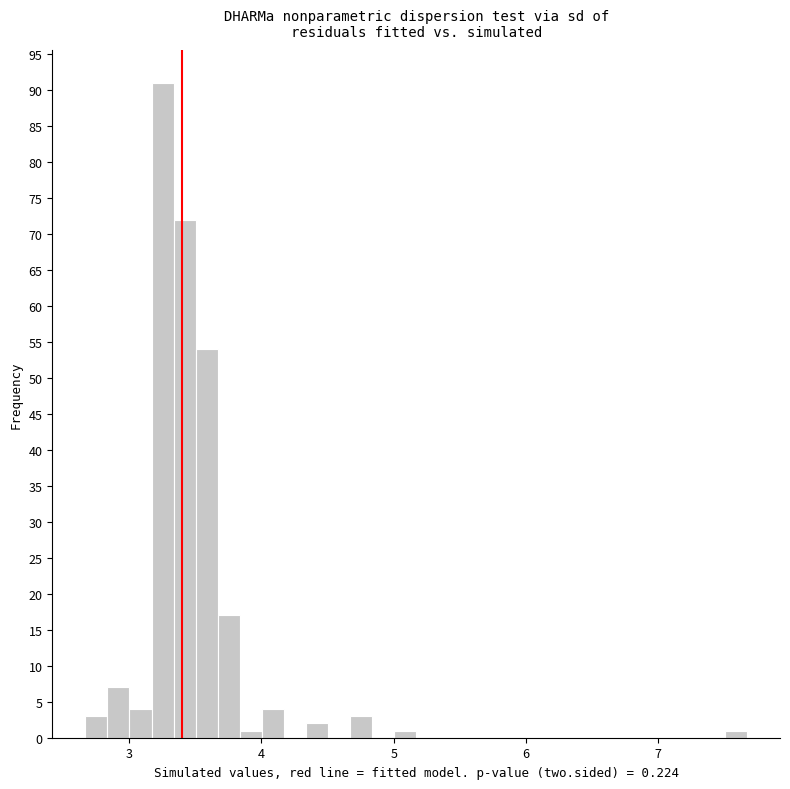

Read against the x-axis, roughly where is the centre of the tallest bar?

3.3